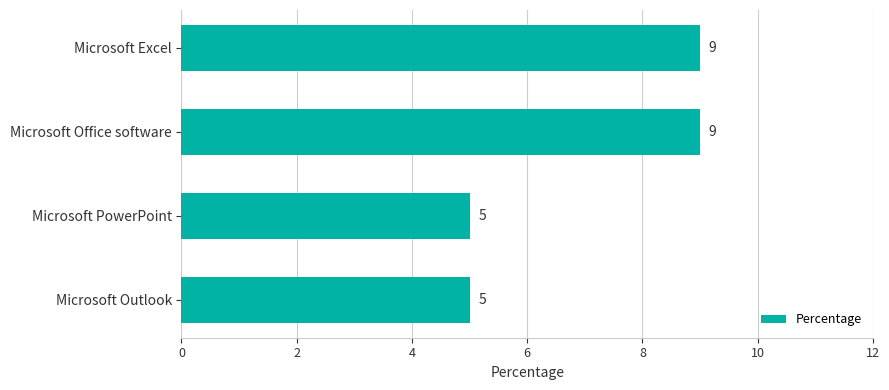

What is the difference between the maximum and minimum values?

4